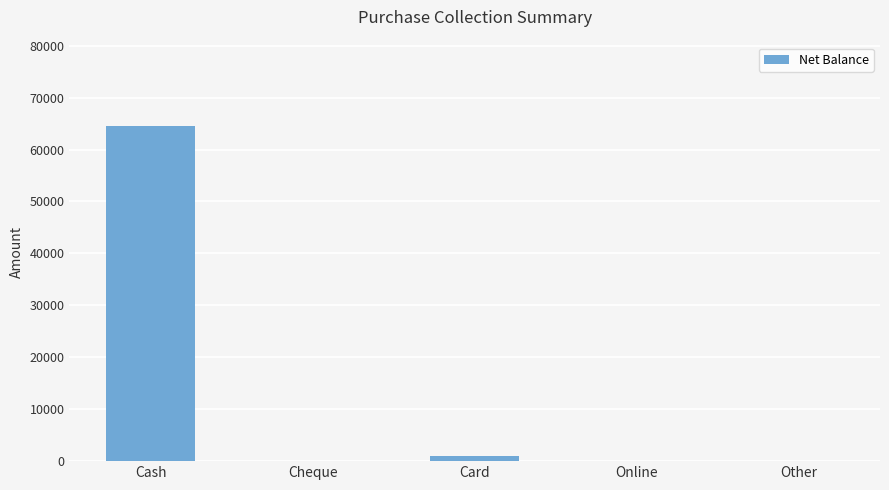

At which category does the chart reach its peak across all series?

Cash